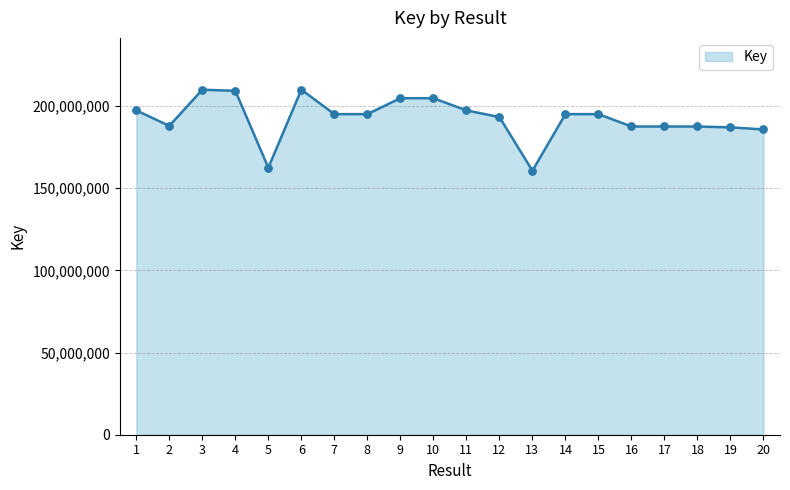

What is the ratio of the value at 5 to the value at 3?

0.8